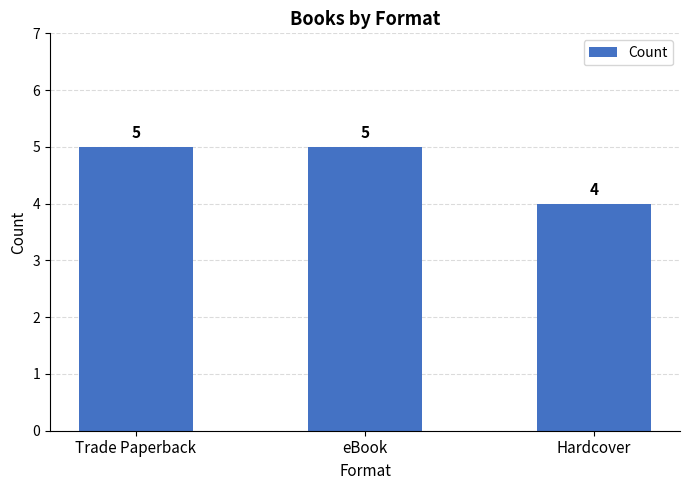

What is the label of the 3rd bar from the left?

Hardcover